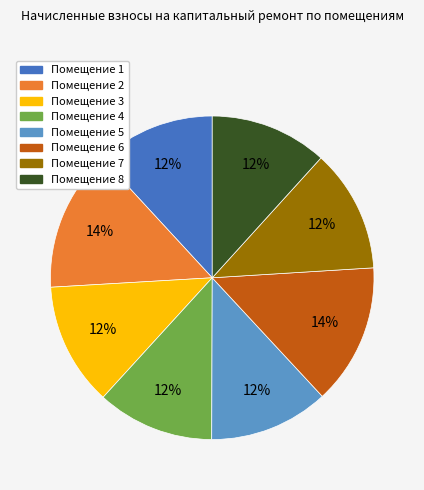

Is there a majority slice in this chart?

No